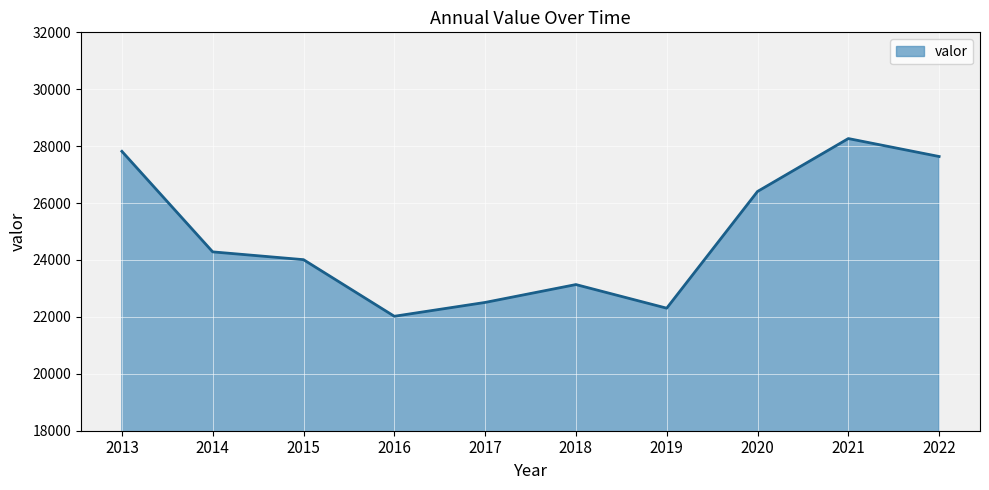

Reading left to right, extract all data points from this chart.

2013=27818	2014=24285	2015=24011	2016=22022	2017=22508	2018=23136	2019=22306	2020=26408	2021=28267	2022=27636